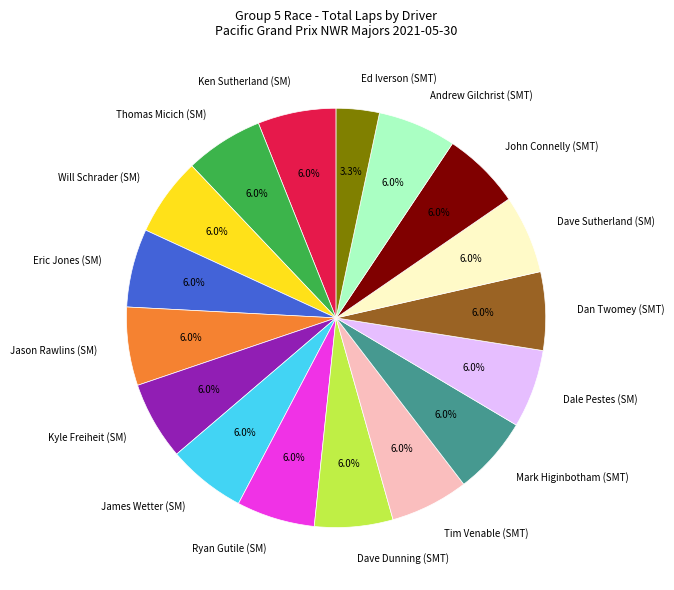

To the nearest percent, what percentage of the pie is Thomas Micich (SM)?

6%